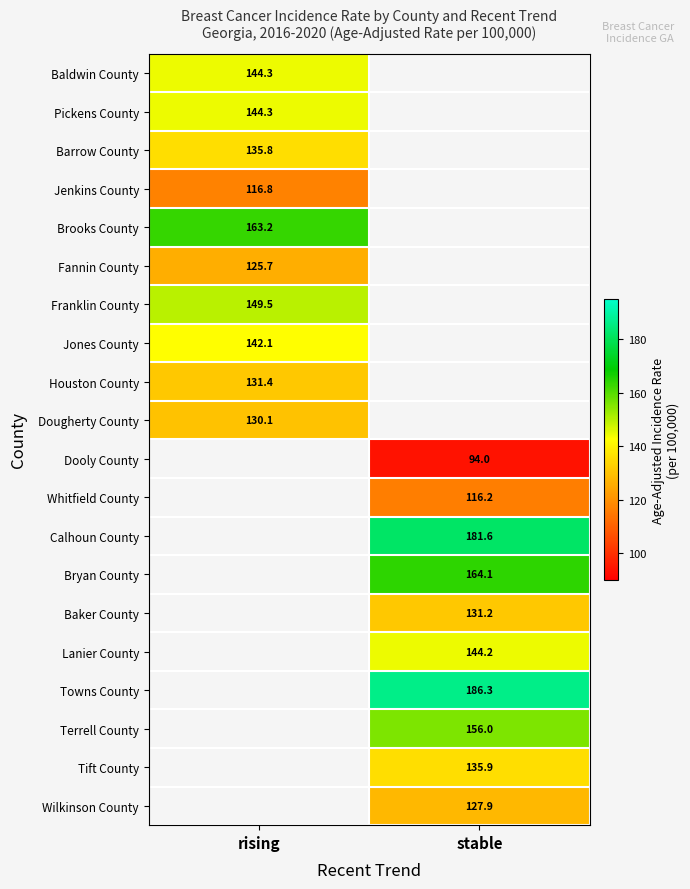

At how many categories does at least one series exceed 176?

1